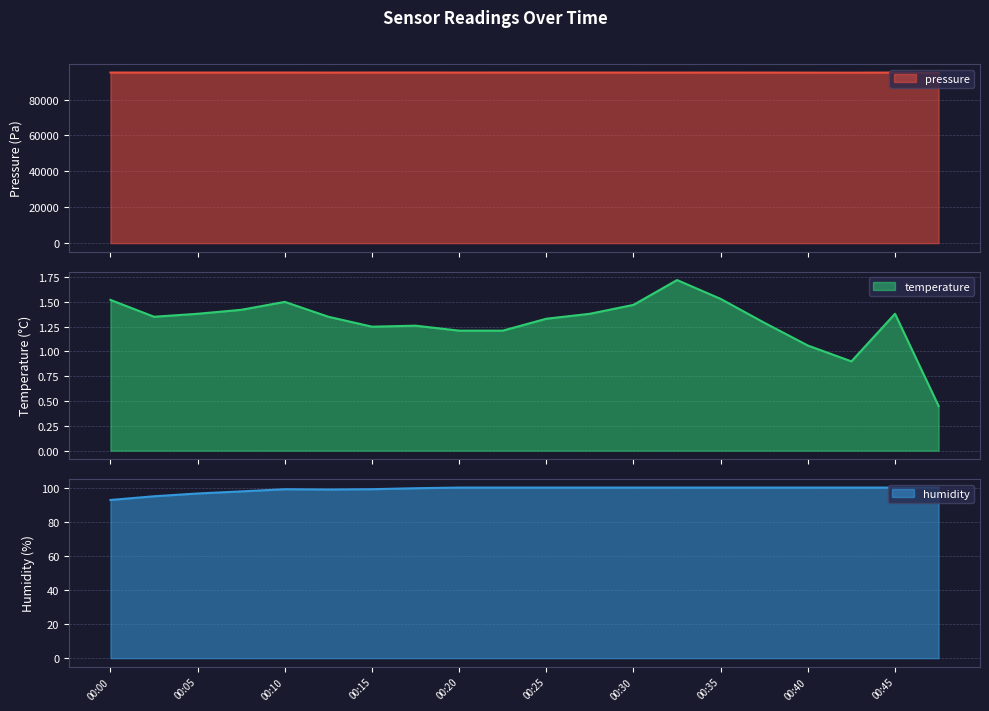

At which label does pressure first exceed 95069?

00:00